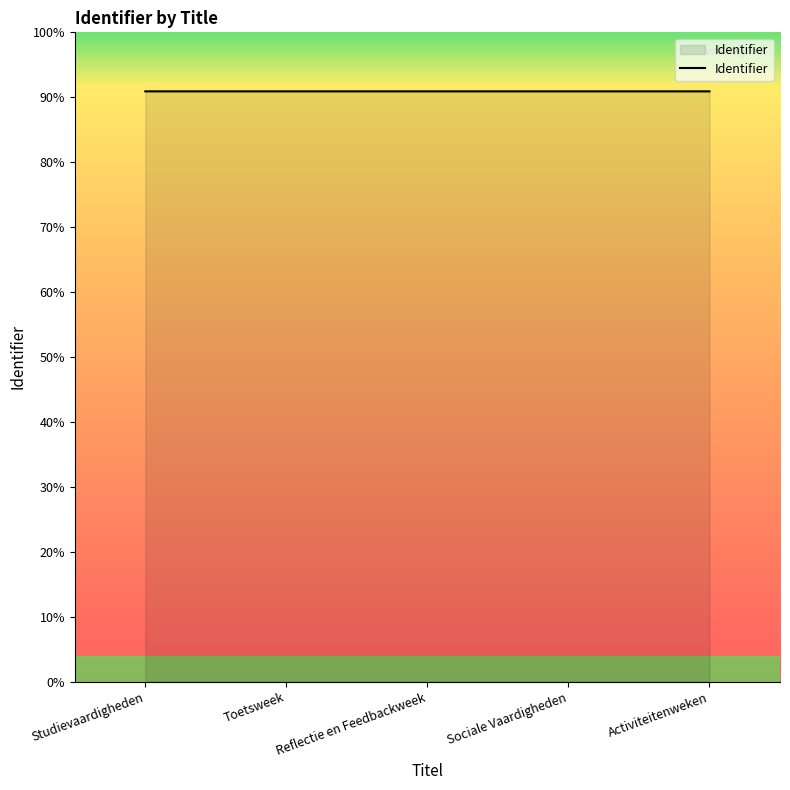

At which label is the value closest to 4805608?

Reflectie en Feedbackweek